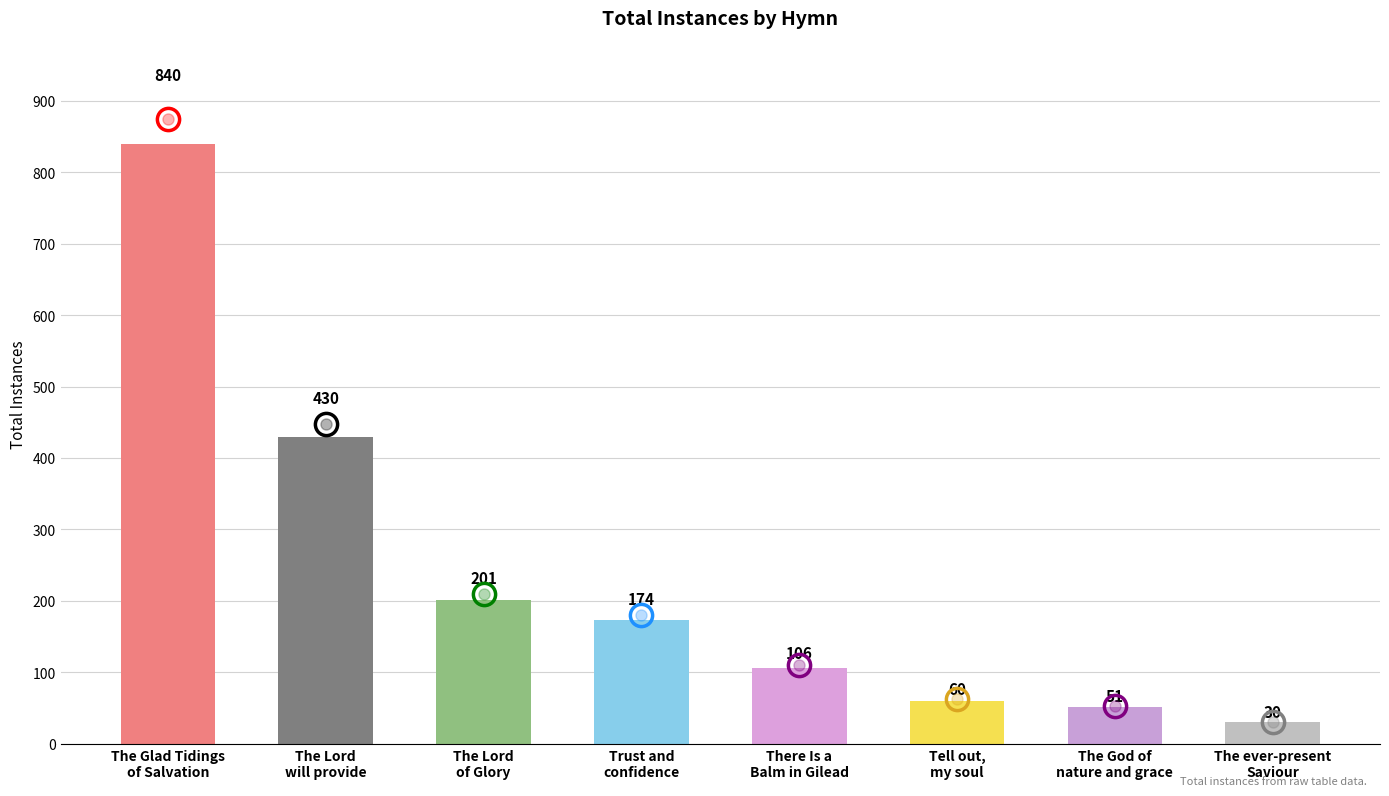

What is the difference between the maximum and minimum values?

810